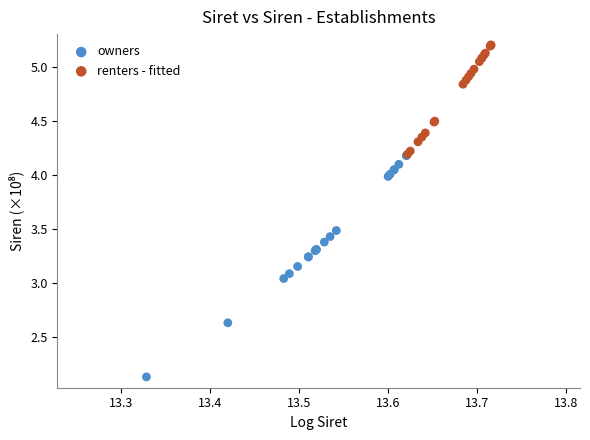

Which series has the widest spread of Y values?

owners